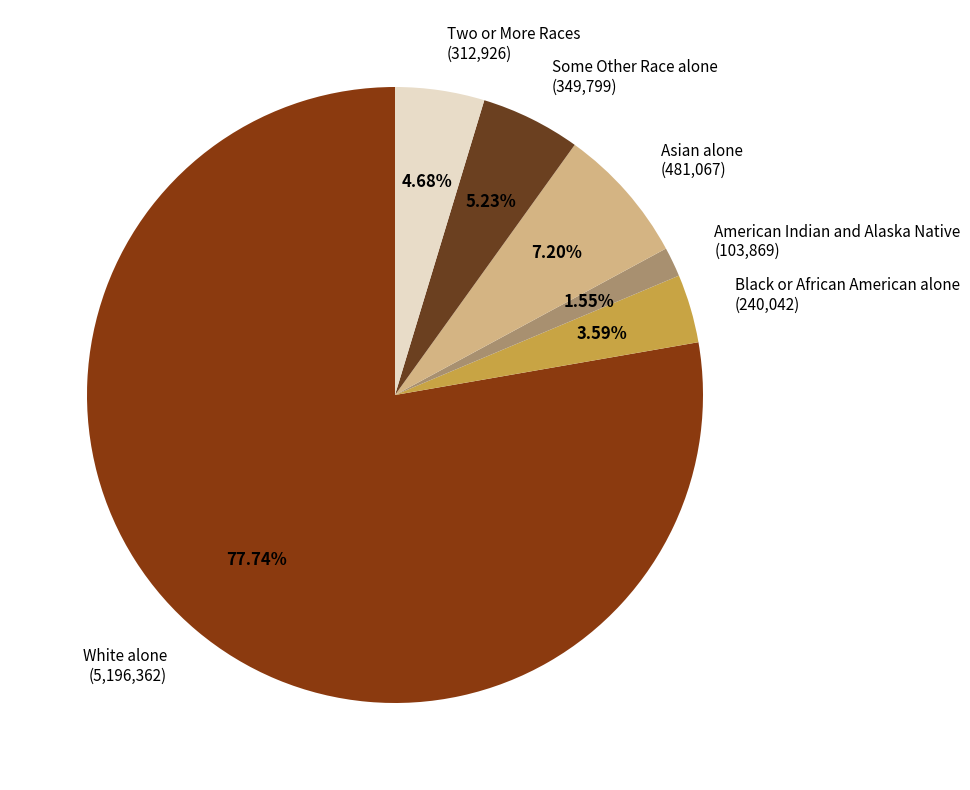

To the nearest percent, what is the average slice percentage?

17%